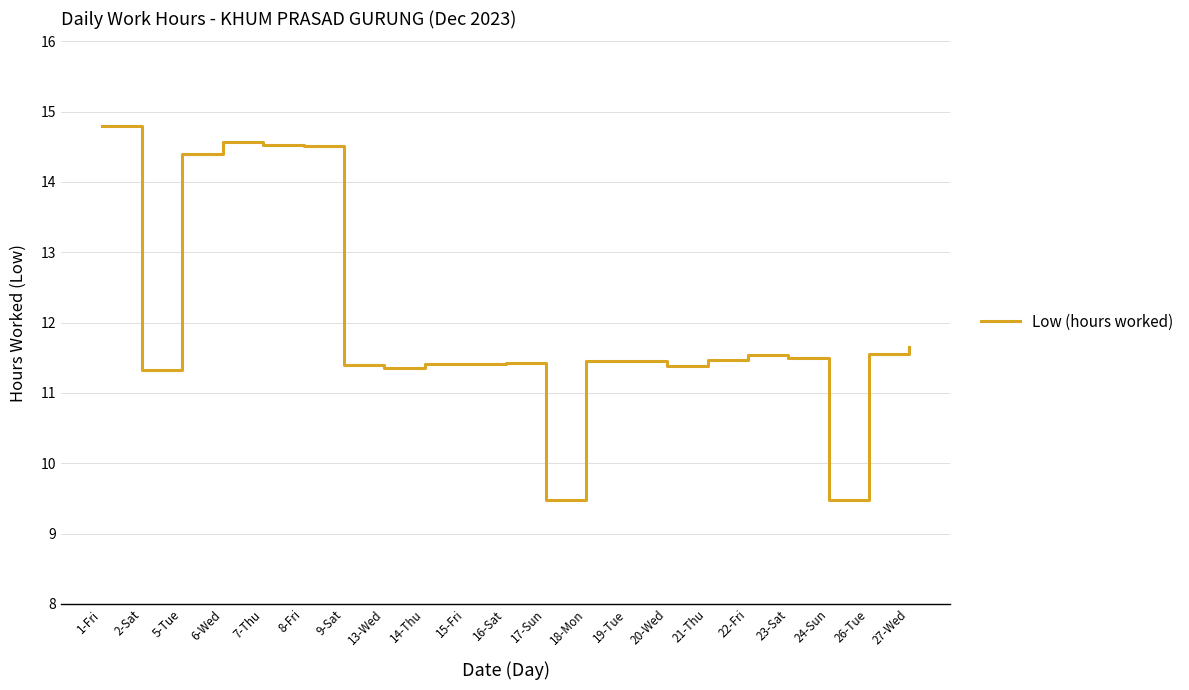

Where does the data first go above 11?

1-Fri